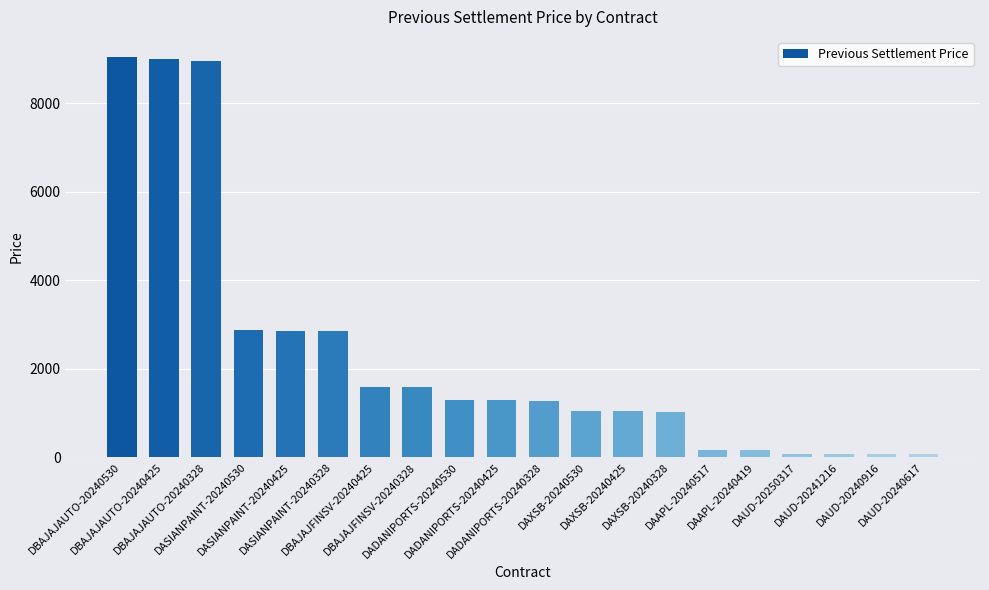

Is it true that the value at DAAPL-20240517 is 173.3?

True